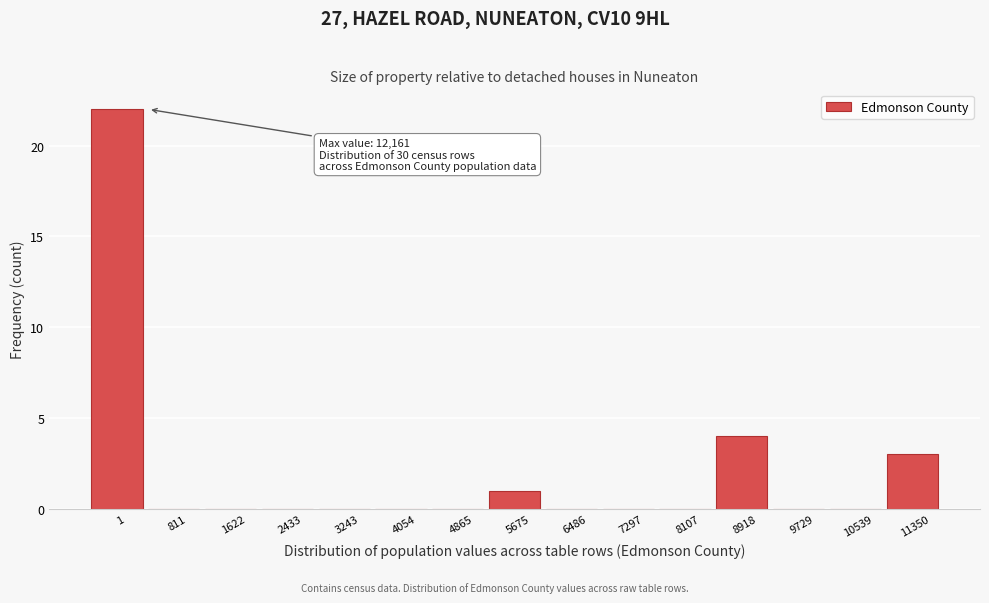

Reading left to right, list all the values displayed in this chart.

1=22	811=0	1622=0	2433=0	3243=0	4054=0	4865=0	5675=1	6486=0	7297=0	8107=0	8918=4	9729=0	10539=0	11350=3